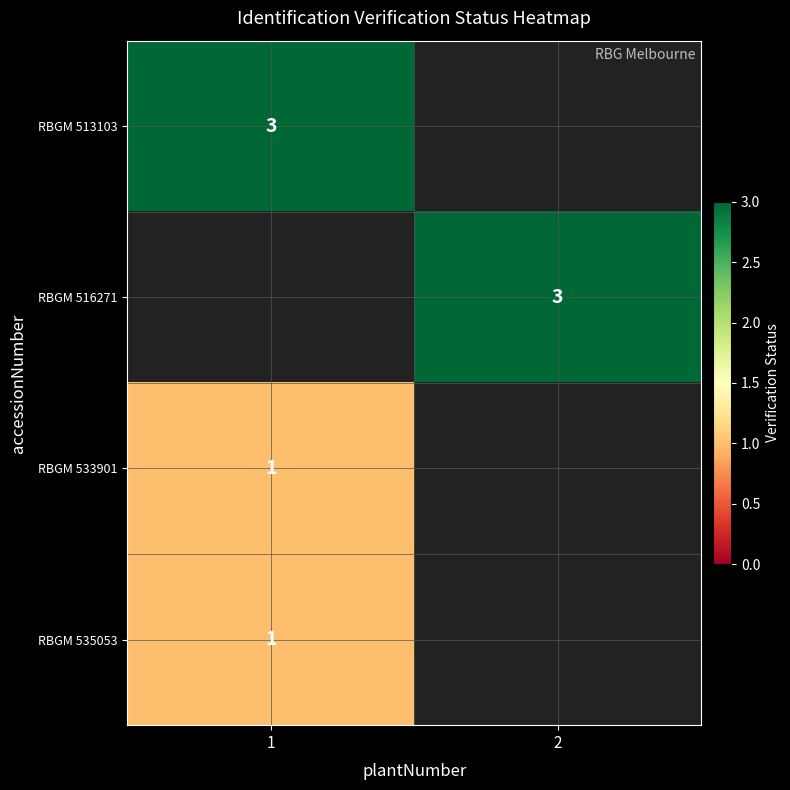

The value of RBGM 513103 at 1 is 0.9. True or false?

False